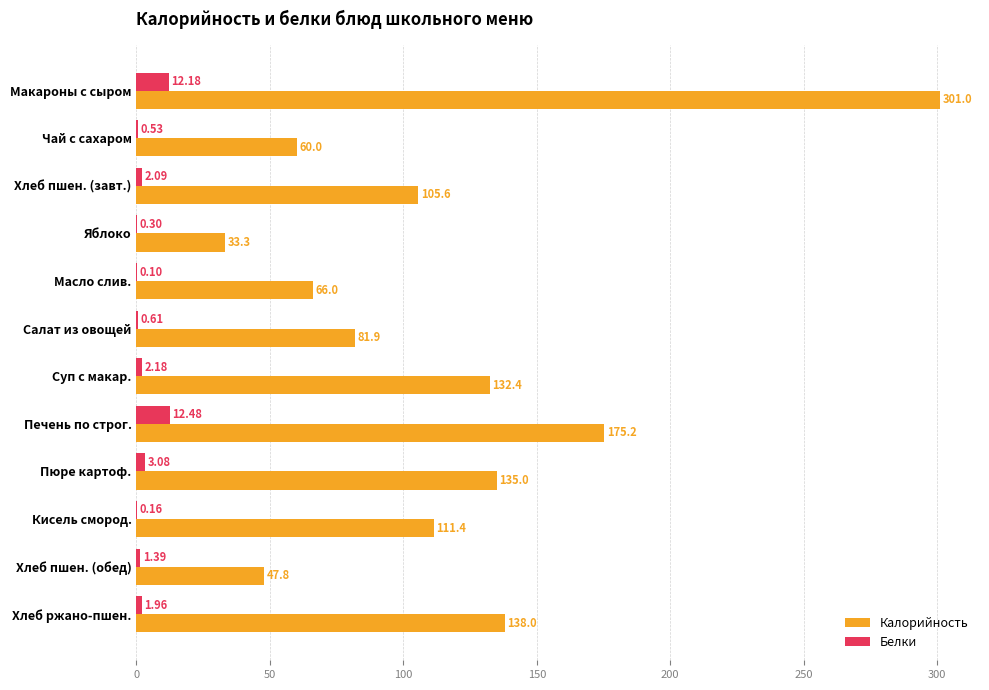

Between Суп с макар. and Хлеб ржано-пшен., which series saw the biggest shift?

Калорийность